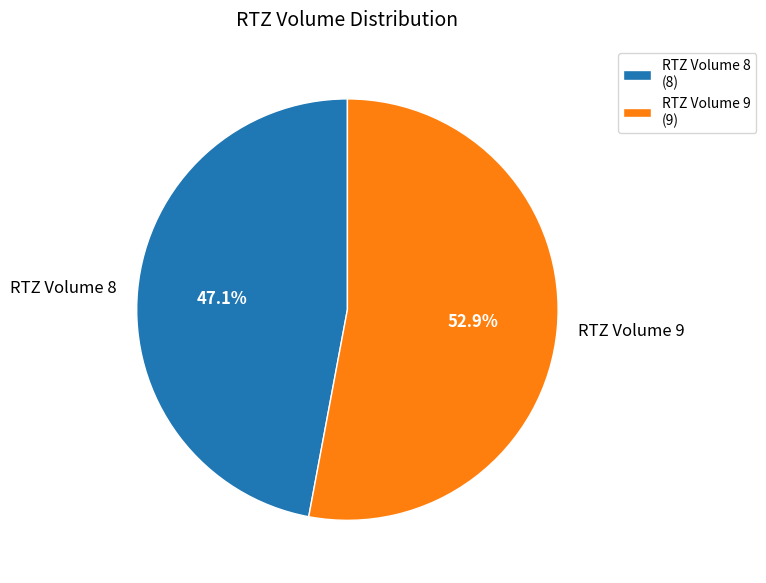

To the nearest percent, what percentage of the pie is RTZ Volume 9?

53%